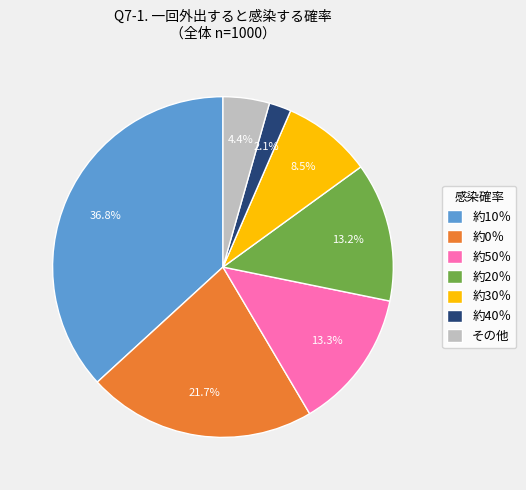

What is the largest slice in the pie chart?

約10％